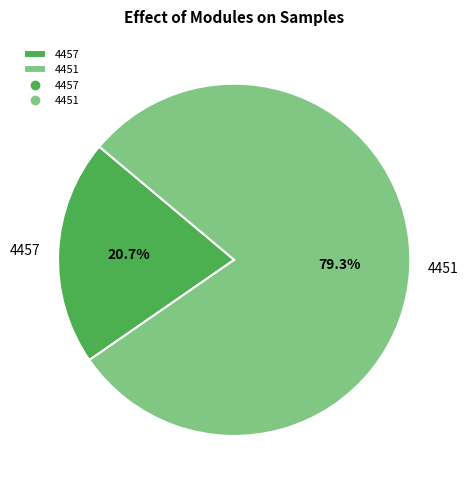

What portion of the pie excludes 4457?

79.3%